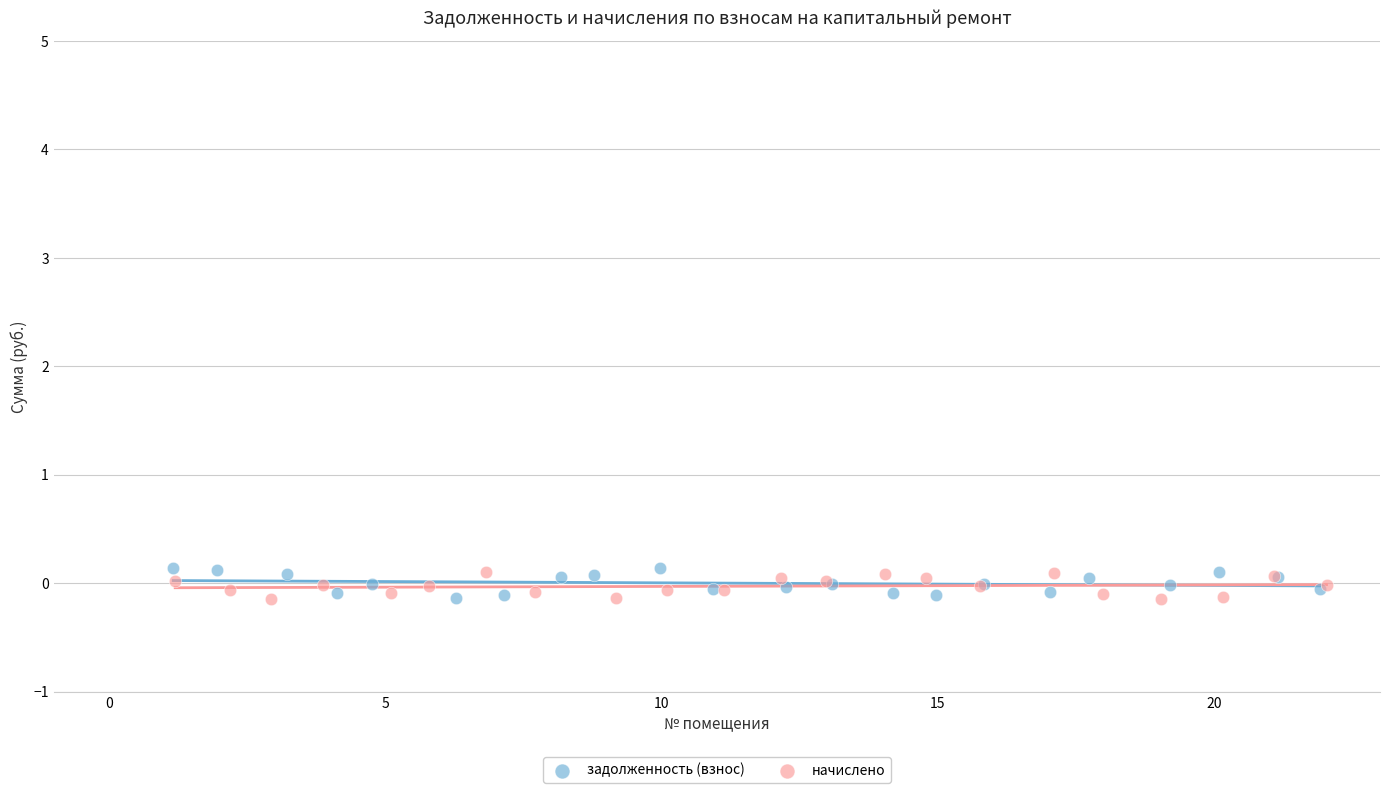

What are all the series names shown in the legend?

задолженность (взнос), начислено